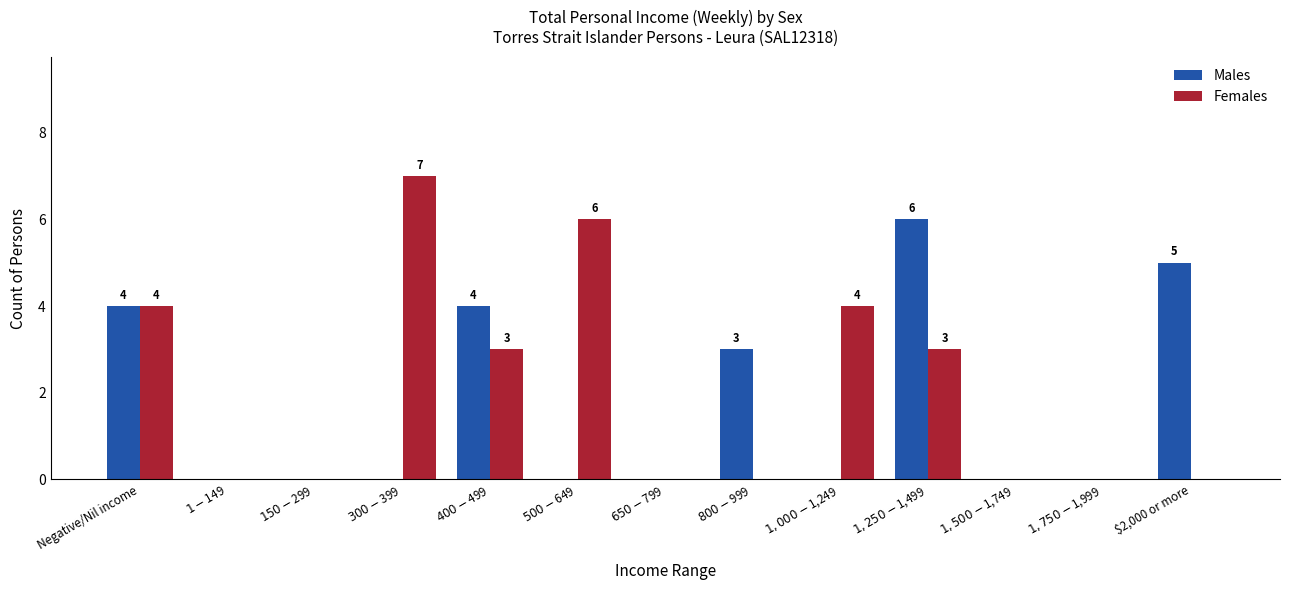

Between $400-$499 and $1,500-$1,749, which series saw the biggest shift?

Males